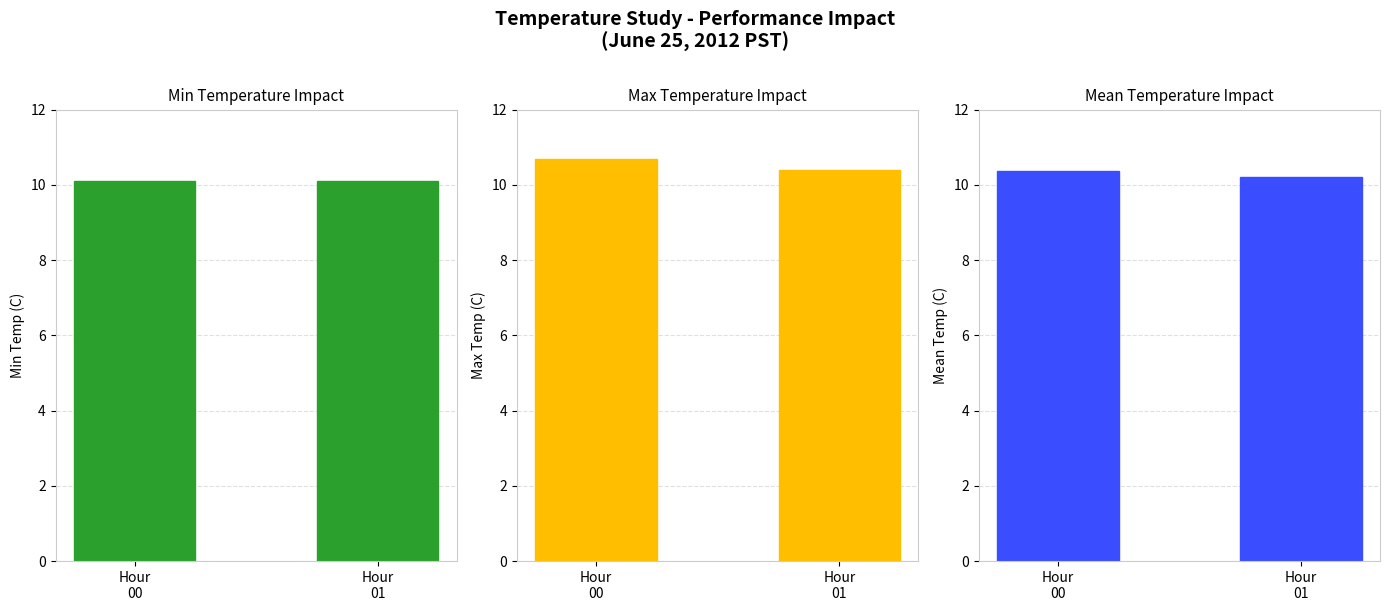

How many groups of bars are there?

2